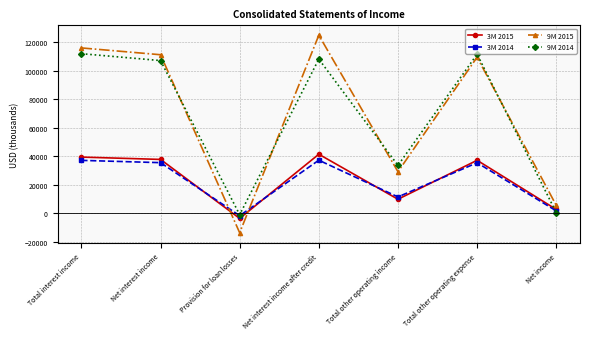

At which label does 3M 2014 reach its minimum?

Provision for loan losses